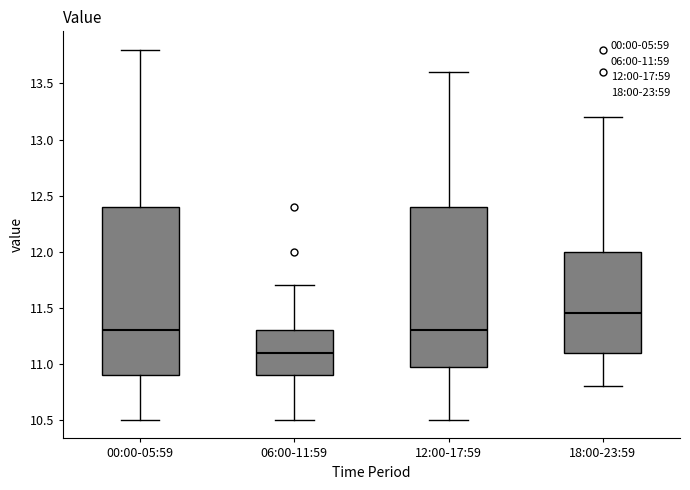

Reading left to right, read every box against the y-axis: the position of its median line, the range the box covers, and the ends of its whiskers. The values are not printed on the chart, so give them approximately, as read against the axis.

00:00-05:59: median 11.30, box 10.90 to 12.40, whiskers 10.50 to 13.80
06:00-11:59: median 11.10, box 10.90 to 11.30, whiskers 10.50 to 11.70
12:00-17:59: median 11.30, box 11.00 to 12.40, whiskers 10.50 to 13.60
18:00-23:59: median 11.45, box 11.10 to 12.00, whiskers 10.80 to 13.20